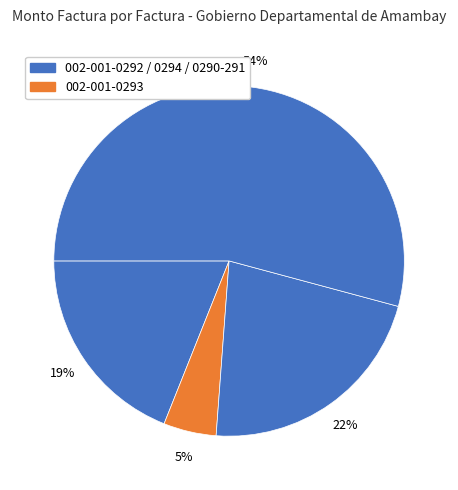

How many slices are in this pie chart?

4